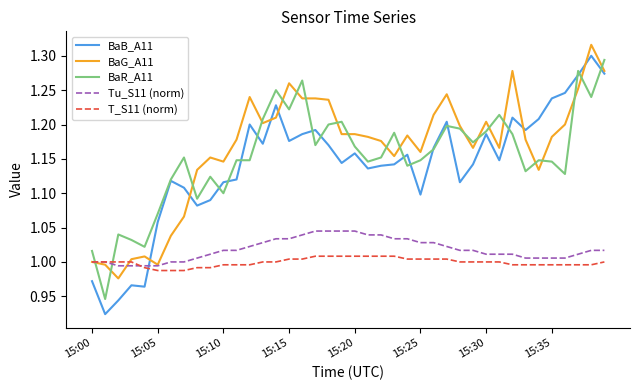

How many T_S11 (norm) values are between 0 and 1?

27